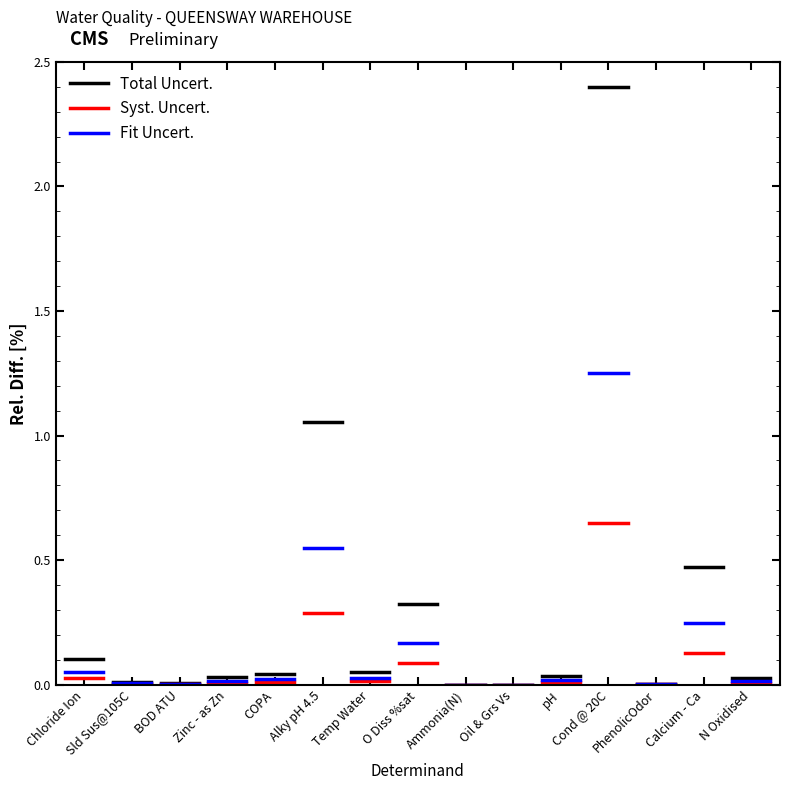

Is it true that Total Uncert. equals 0.1 at Chloride Ion?

False